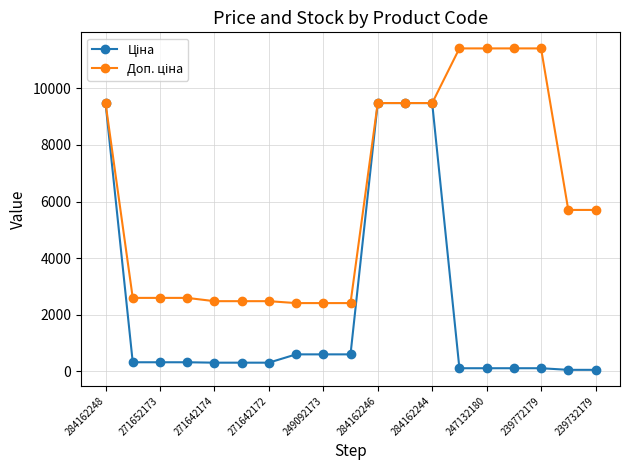

What is the maximum value shown in the chart?

11410.0